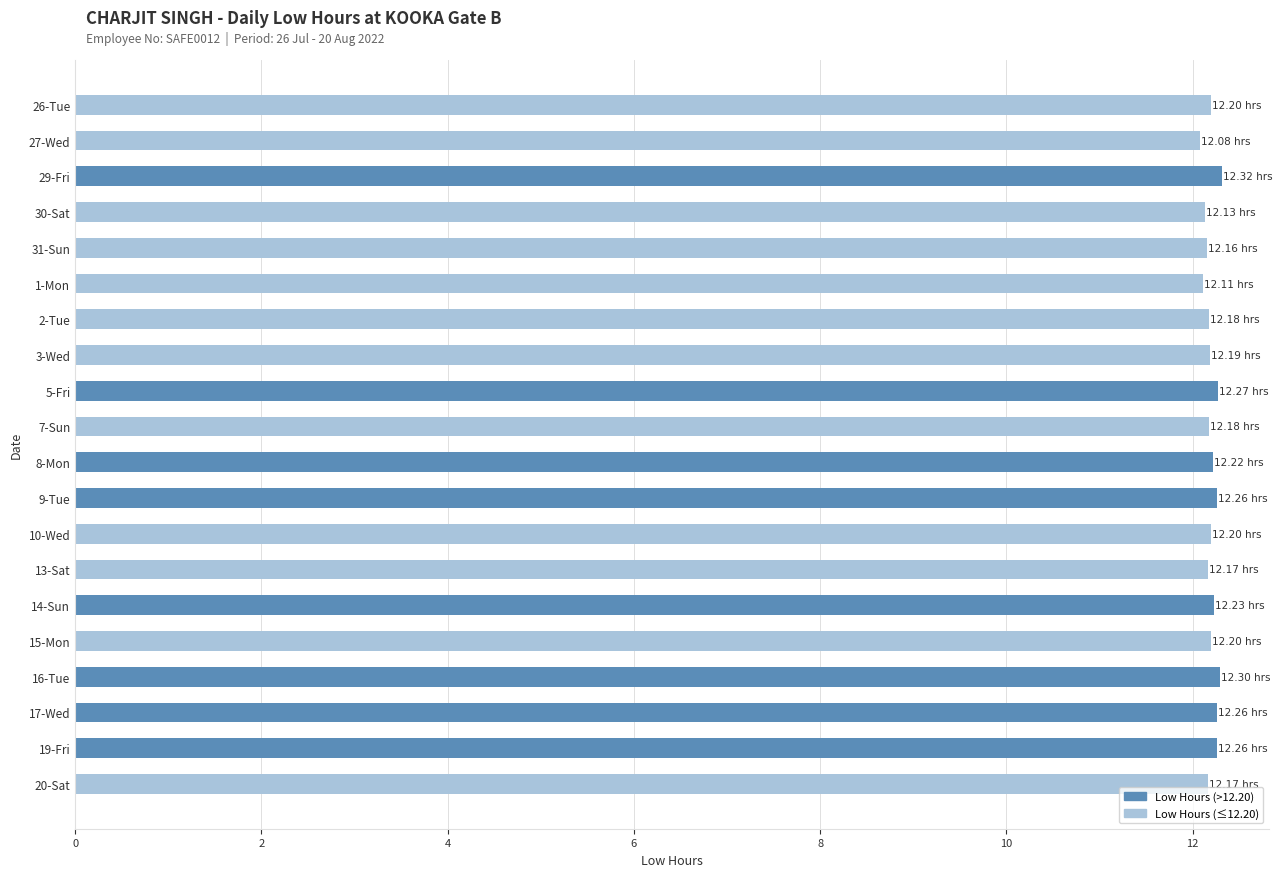

What is the difference between the second highest and second lowest values?

0.2